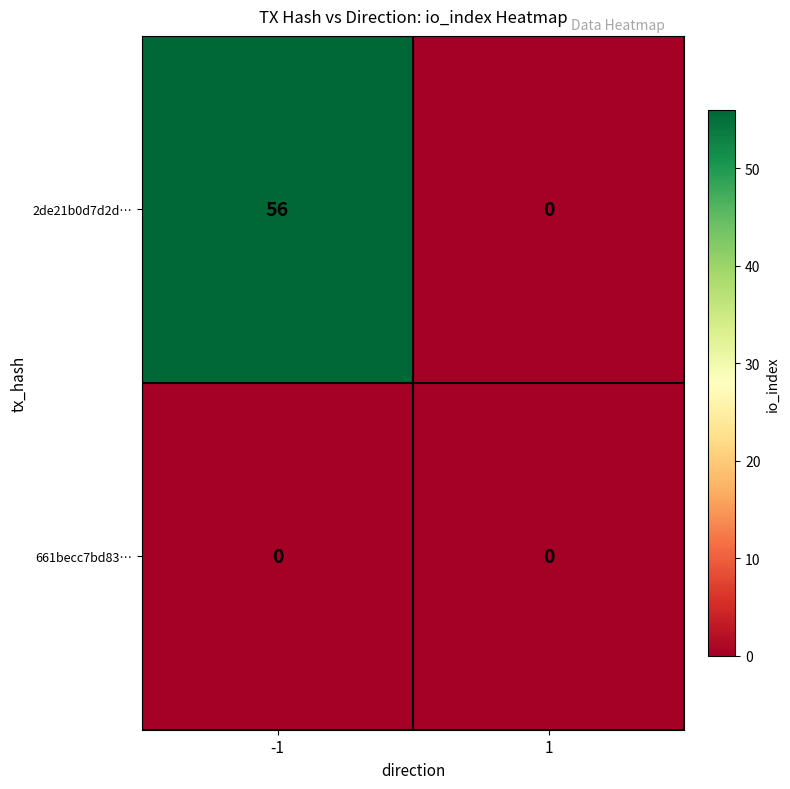

Which series has the largest total across all categories?

2de21b0d7d2d…